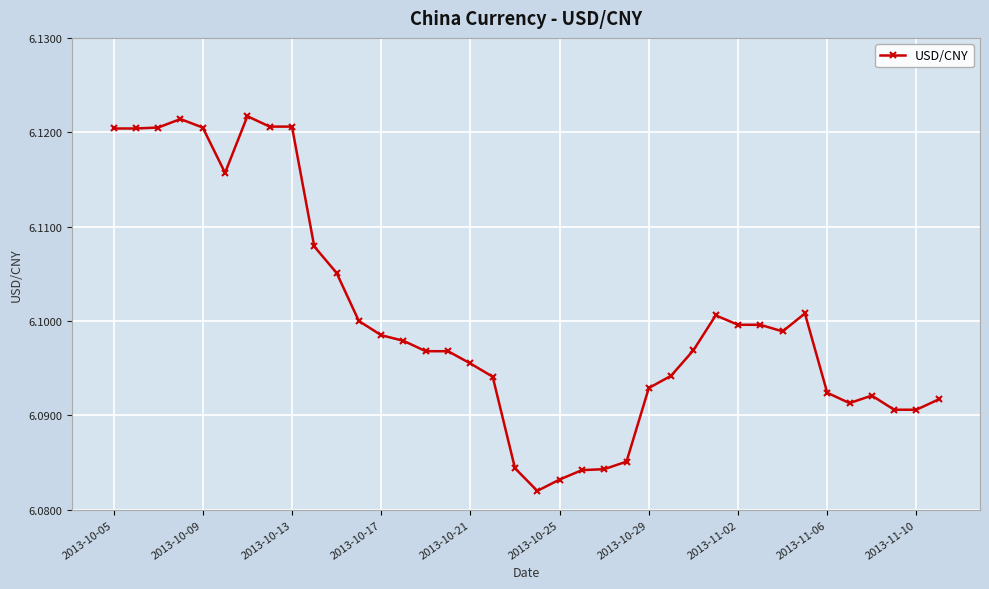

Is this an area chart (filled region under the line)?

No